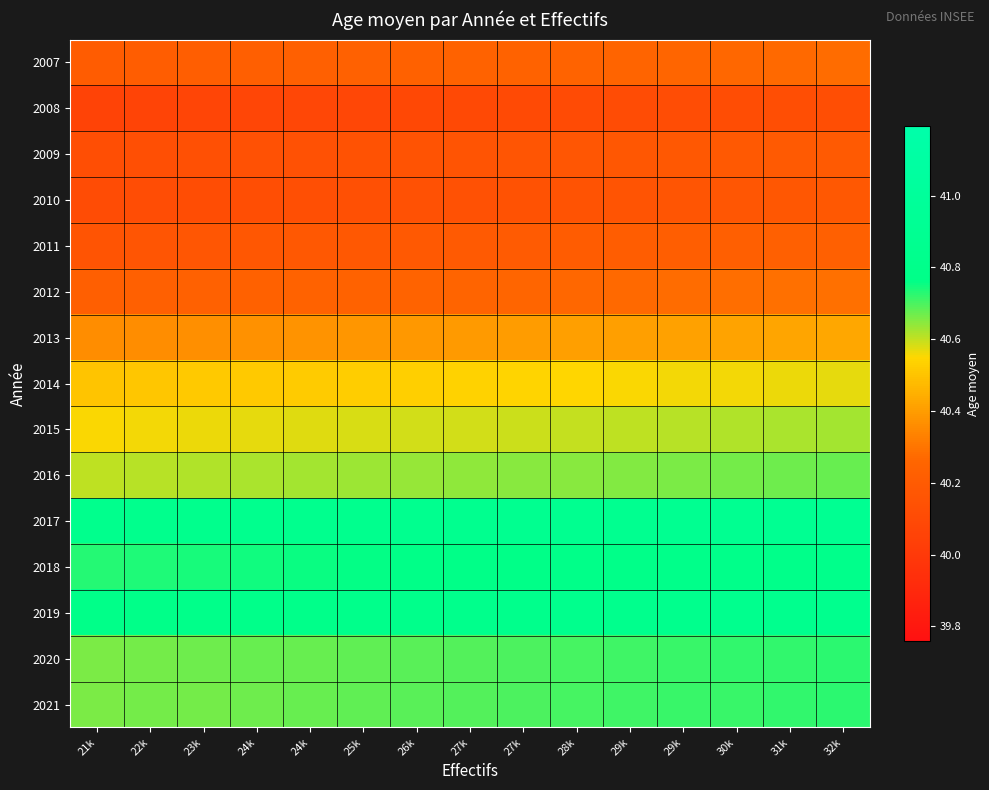

Reading left to right, list all the values displayed in this chart.

2007: 21k=40.2	22k=40.2	23k=40.2	24k=40.2	24k=40.2	25k=40.2	26k=40.2	27k=40.2	27k=40.2	28k=40.3	29k=40.3	29k=40.3	30k=40.3	31k=40.3	32k=40.3
2008: 21k=40.1	22k=40.1	23k=40.1	24k=40.1	24k=40.1	25k=40.1	26k=40.1	27k=40.1	27k=40.1	28k=40.1	29k=40.1	29k=40.1	30k=40.1	31k=40.1	32k=40.1
2009: 21k=40.1	22k=40.1	23k=40.1	24k=40.1	24k=40.1	25k=40.2	26k=40.2	27k=40.2	27k=40.2	28k=40.2	29k=40.2	29k=40.2	30k=40.2	31k=40.2	32k=40.2
2010: 21k=40.1	22k=40.1	23k=40.1	24k=40.1	24k=40.1	25k=40.1	26k=40.1	27k=40.1	27k=40.1	28k=40.2	29k=40.2	29k=40.2	30k=40.2	31k=40.2	32k=40.2
2011: 21k=40.2	22k=40.2	23k=40.2	24k=40.2	24k=40.2	25k=40.2	26k=40.2	27k=40.2	27k=40.2	28k=40.2	29k=40.2	29k=40.2	30k=40.2	31k=40.2	32k=40.2
2012: 21k=40.2	22k=40.2	23k=40.2	24k=40.2	24k=40.2	25k=40.2	26k=40.3	27k=40.3	27k=40.3	28k=40.3	29k=40.3	29k=40.3	30k=40.3	31k=40.3	32k=40.3
2013: 21k=40.4	22k=40.4	23k=40.4	24k=40.4	24k=40.4	25k=40.4	26k=40.4	27k=40.4	27k=40.4	28k=40.4	29k=40.4	29k=40.4	30k=40.4	31k=40.4	32k=40.4
2014: 21k=40.5	22k=40.5	23k=40.5	24k=40.5	24k=40.5	25k=40.5	26k=40.5	27k=40.5	27k=40.5	28k=40.5	29k=40.6	29k=40.6	30k=40.6	31k=40.6	32k=40.6
2015: 21k=40.6	22k=40.6	23k=40.6	24k=40.6	24k=40.6	25k=40.6	26k=40.6	27k=40.6	27k=40.6	28k=40.6	29k=40.6	29k=40.6	30k=40.6	31k=40.6	32k=40.6
2016: 21k=40.6	22k=40.6	23k=40.6	24k=40.6	24k=40.6	25k=40.6	26k=40.6	27k=40.6	27k=40.6	28k=40.7	29k=40.7	29k=40.7	30k=40.7	31k=40.7	32k=40.7
2017: 21k=40.8	22k=40.8	23k=40.8	24k=40.8	24k=40.8	25k=40.9	26k=40.9	27k=40.9	27k=40.9	28k=40.9	29k=40.9	29k=40.9	30k=40.9	31k=40.9	32k=40.9
2018: 21k=40.7	22k=40.7	23k=40.7	24k=40.7	24k=40.8	25k=40.8	26k=40.8	27k=40.8	27k=40.8	28k=40.8	29k=40.8	29k=40.8	30k=40.8	31k=40.8	32k=40.8
2019: 21k=40.8	22k=40.8	23k=40.8	24k=40.8	24k=40.8	25k=40.8	26k=40.8	27k=40.8	27k=40.8	28k=40.8	29k=40.8	29k=40.8	30k=40.8	31k=40.8	32k=40.8
2020: 21k=40.7	22k=40.7	23k=40.7	24k=40.7	24k=40.7	25k=40.7	26k=40.7	27k=40.7	27k=40.7	28k=40.7	29k=40.7	29k=40.7	30k=40.7	31k=40.7	32k=40.7
2021: 21k=40.7	22k=40.7	23k=40.7	24k=40.7	24k=40.7	25k=40.7	26k=40.7	27k=40.7	27k=40.7	28k=40.7	29k=40.7	29k=40.7	30k=40.7	31k=40.7	32k=40.7